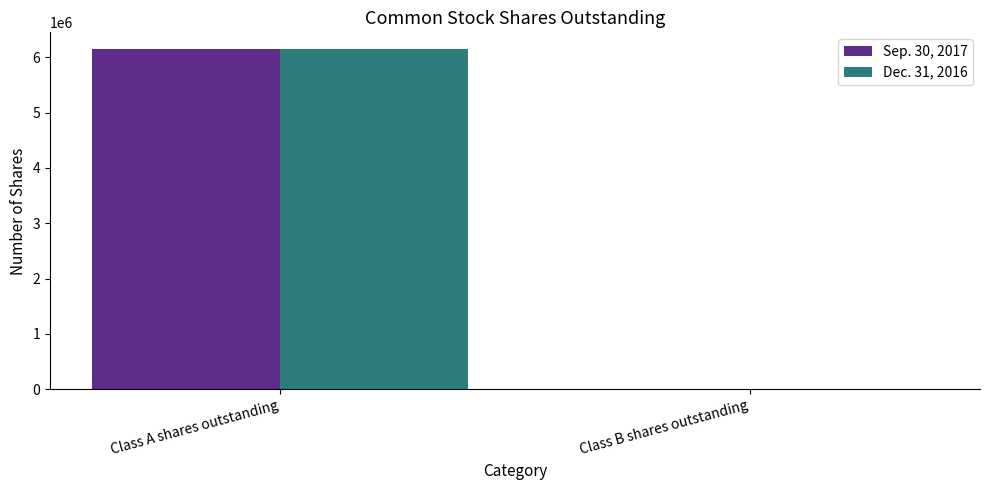

True or false: Dec. 31, 2016 has a value of 1571113 at Class A shares outstanding.

False